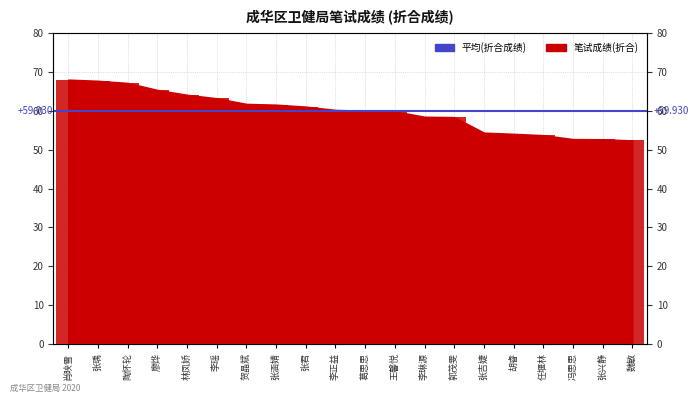

What is the approximate value at 张吉婕?

54.4